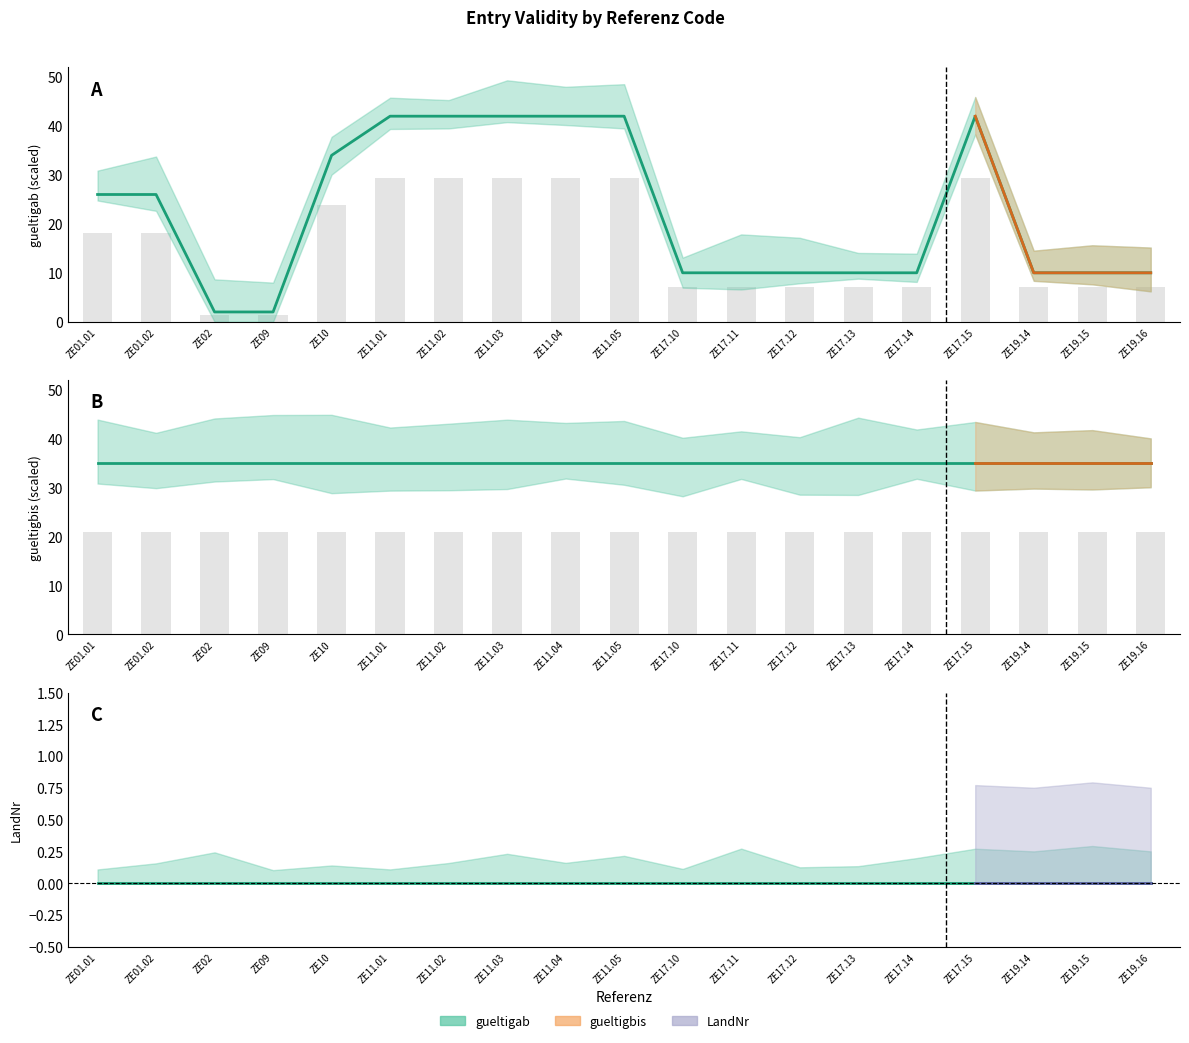

What position from the right is ZE09?

16